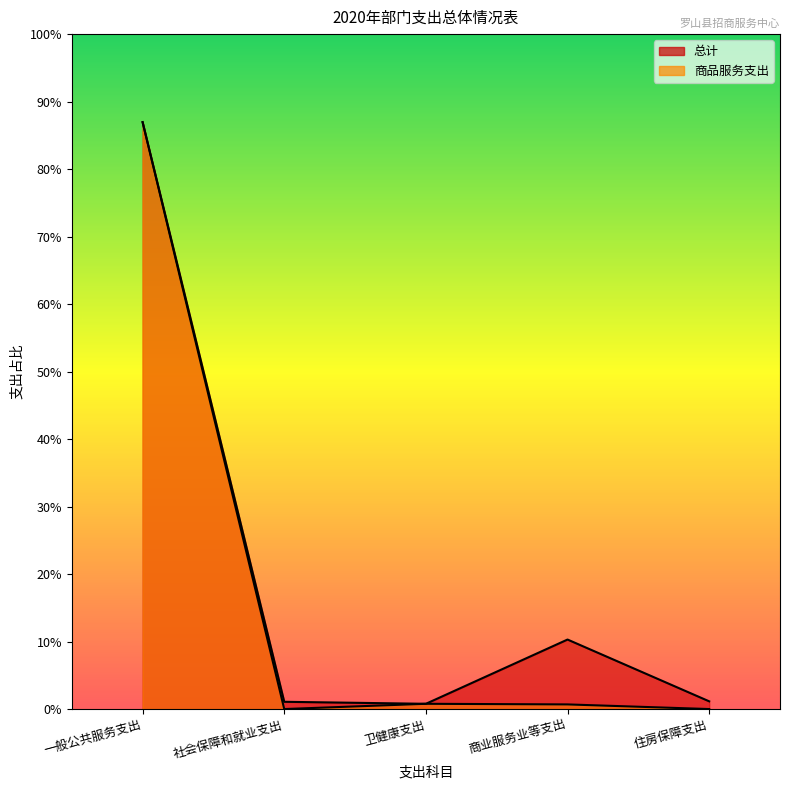

Between 一般公共服务支出 and 卫健康支出, which is larger?

一般公共服务支出